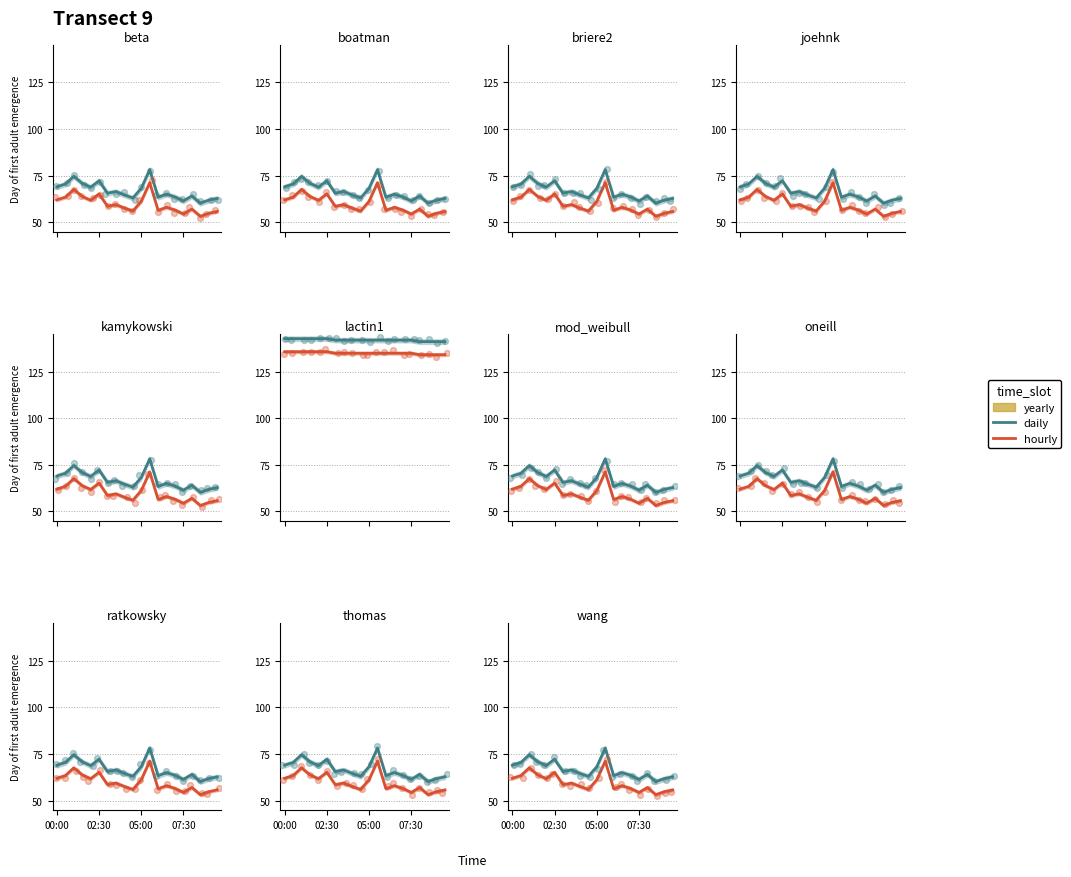

At how many categories does at least one series exceed 59?

20